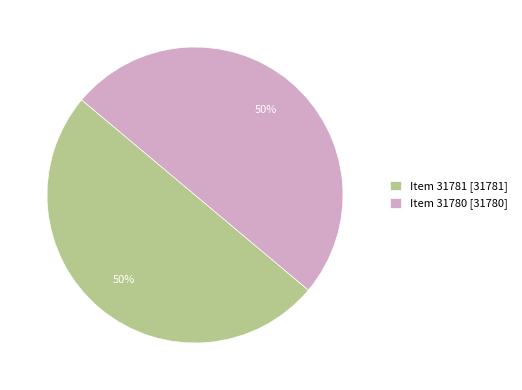

Is it true that Item 31780 [31780] is 40% of the pie?

False